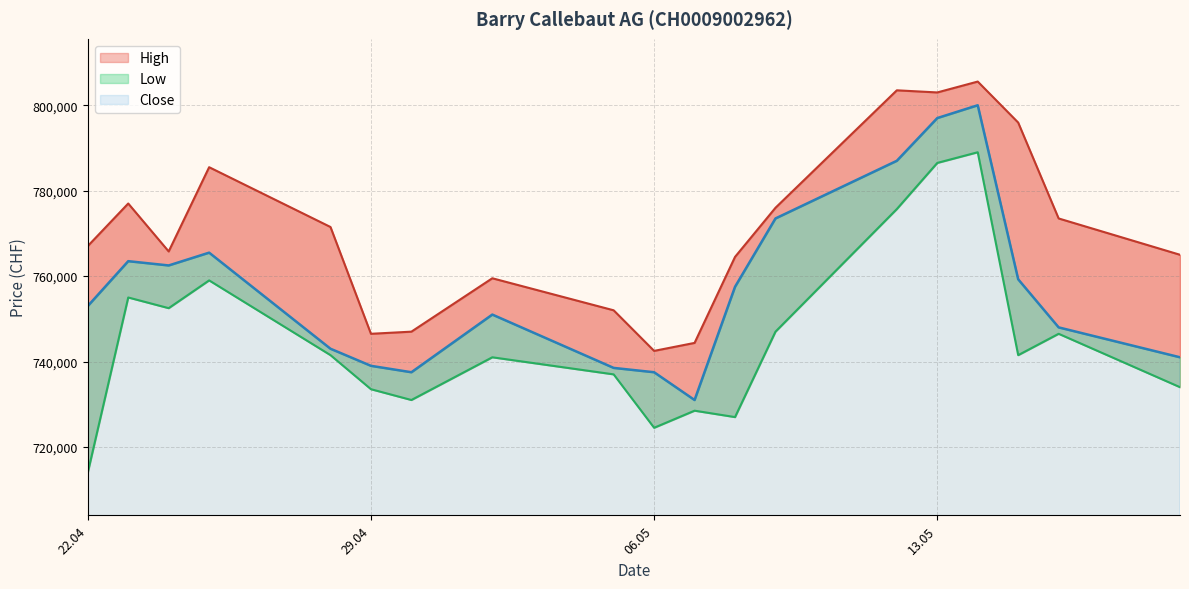

True or false: Close and High intersect in this chart.

False